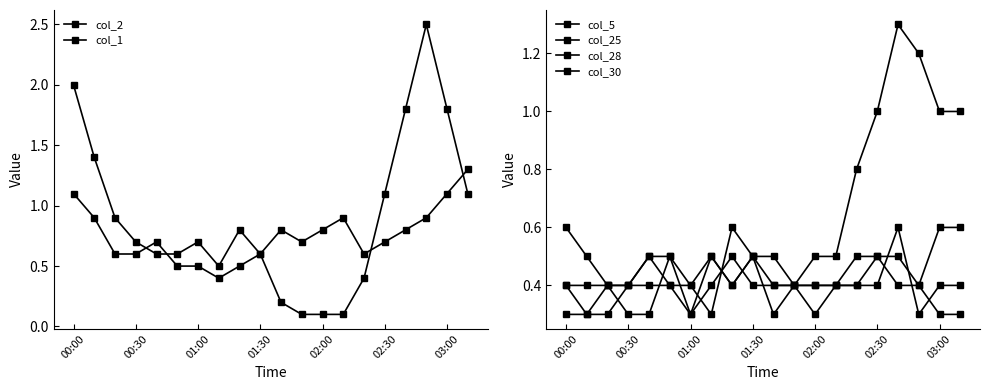

Which series changed the most between 03:00 and 11?

col_1